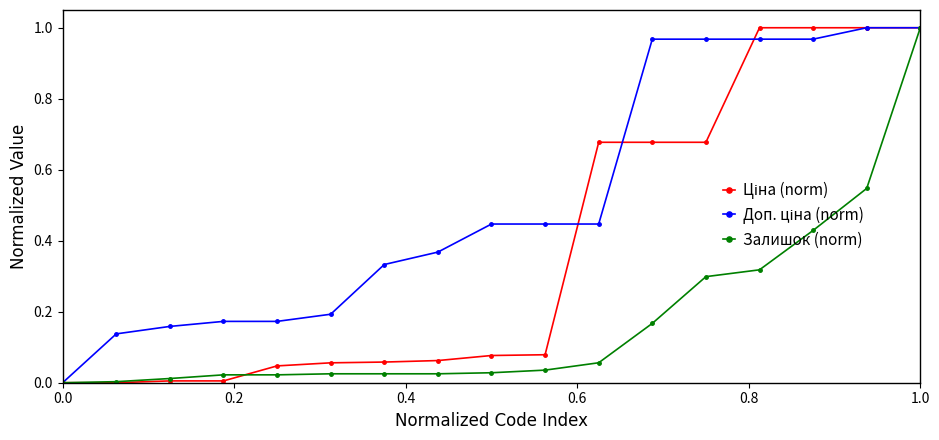

Count the number of data series in this chart.

3